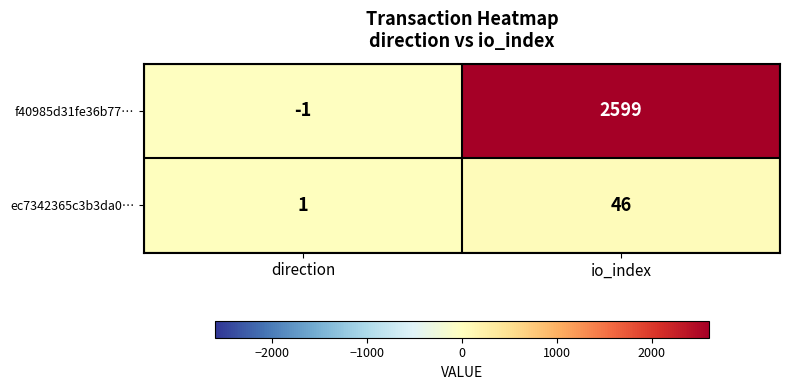

What is the sum of the f40985d31fe36b77… values at direction and io_index?

2598